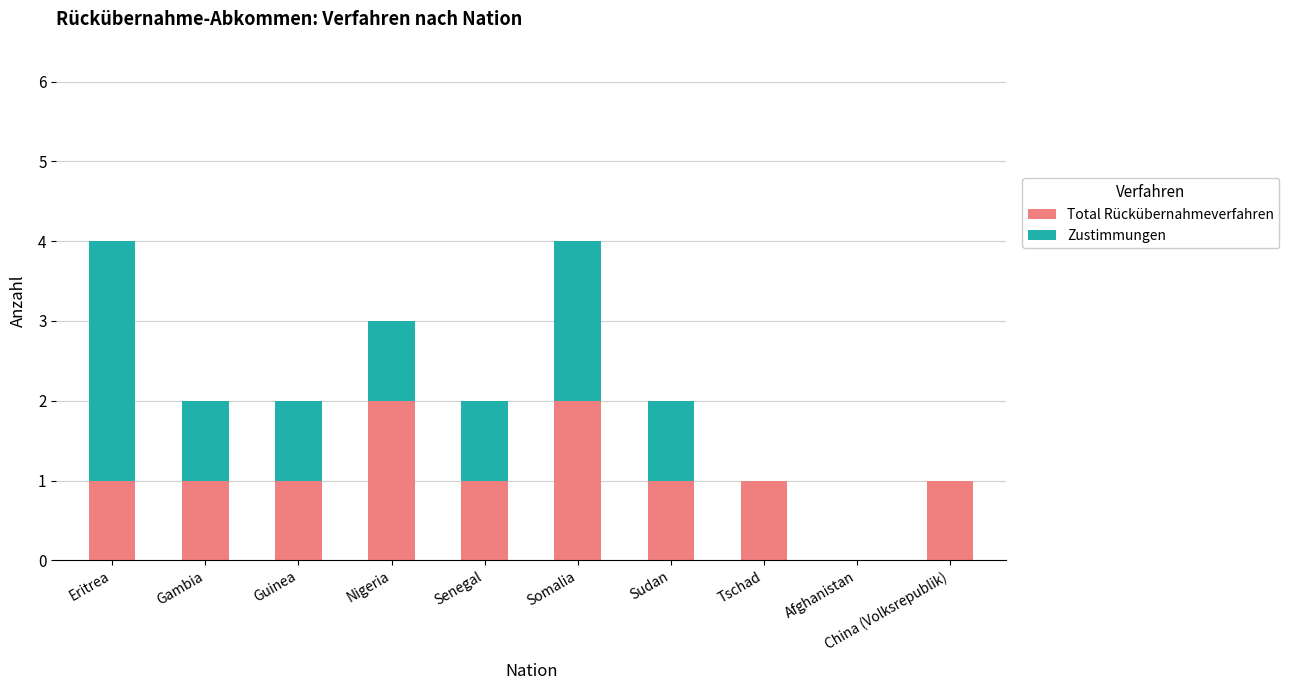

True or false: Total Rückübernahmeverfahren has a value of 2 at China (Volksrepublik).

False